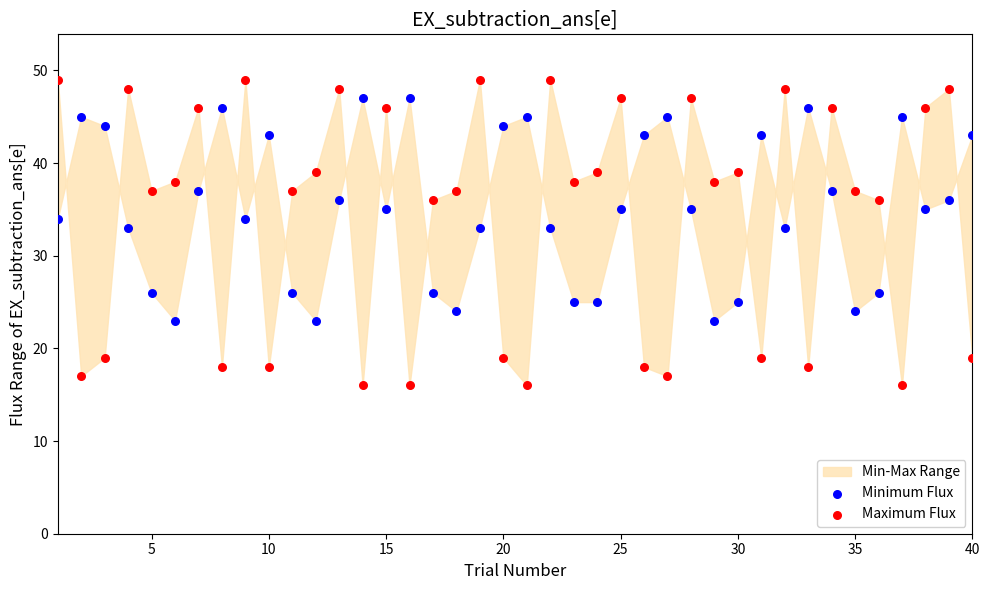

Which series has the largest Y range (max minus min)?

Maximum Flux